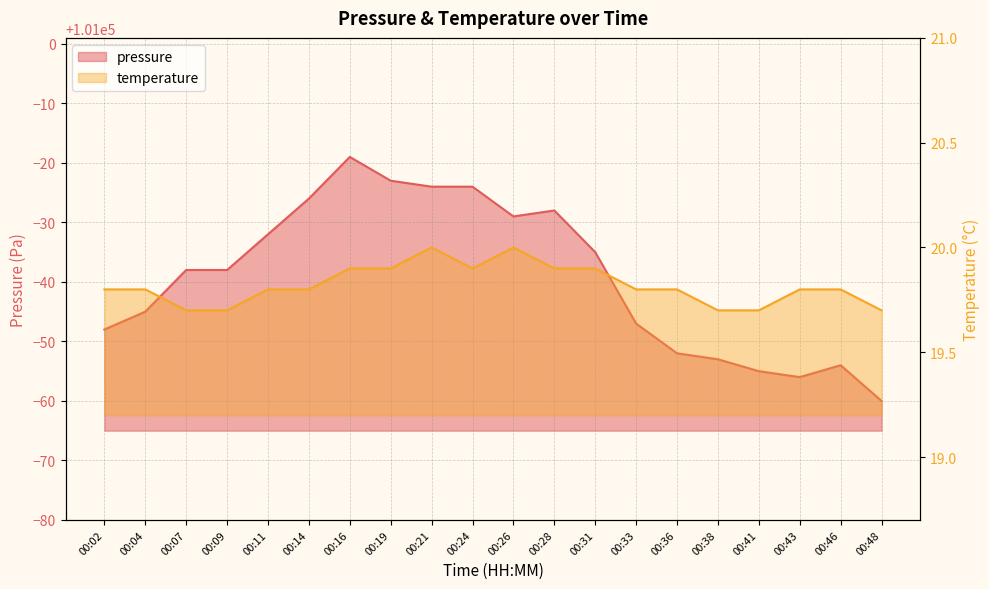

Rank the series at 00:09 from highest to lowest value.

pressure, temperature